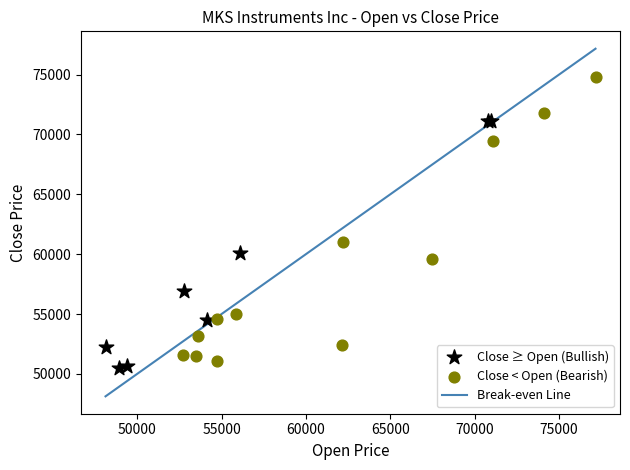

Which series has the widest spread of Y values?

Close < Open (Bearish)